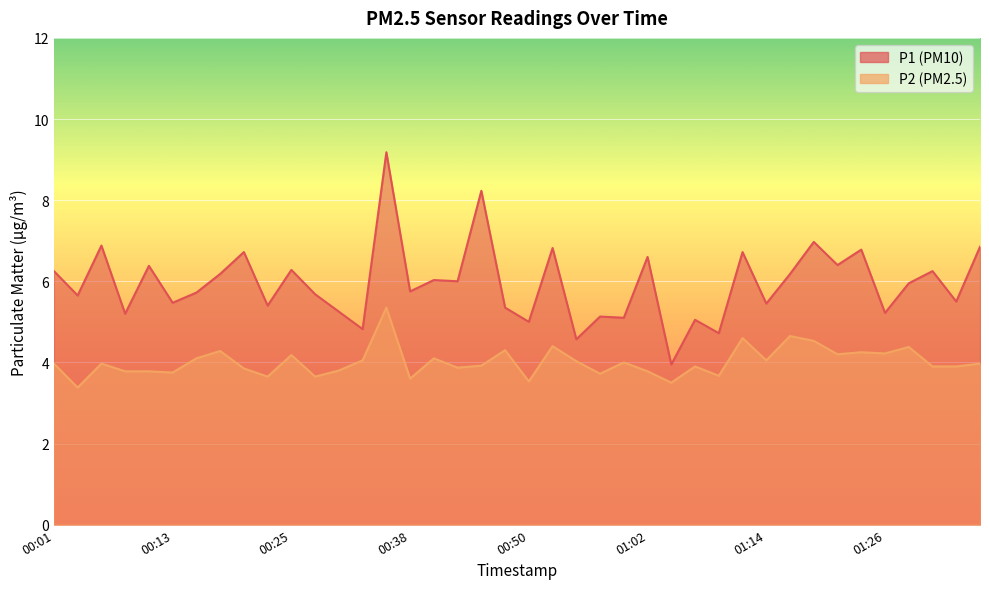

What position from the right is 01:34?

2